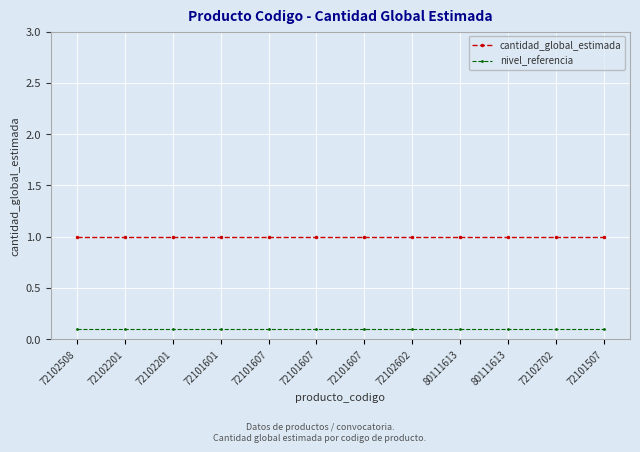

What are all the series names shown in the legend?

cantidad_global_estimada, nivel_referencia